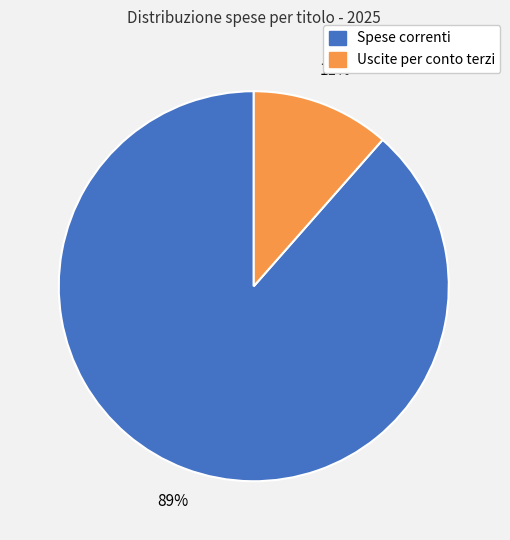

To the nearest percent, what is the average slice percentage?

50%